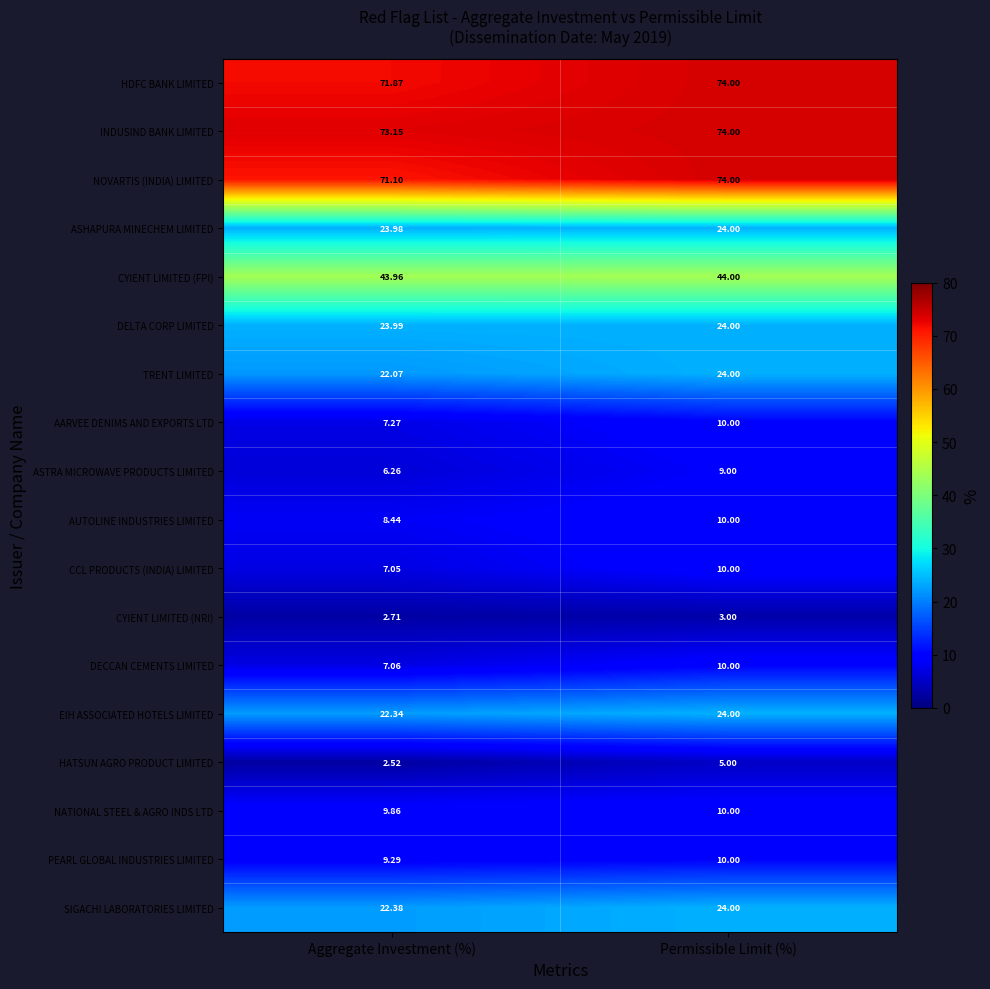

Is the value of ASTRA MICROWAVE PRODUCTS LIMITED at Permissible Limit (%) greater than the value of ASHAPURA MINECHEM LIMITED at Permissible Limit (%)?

No